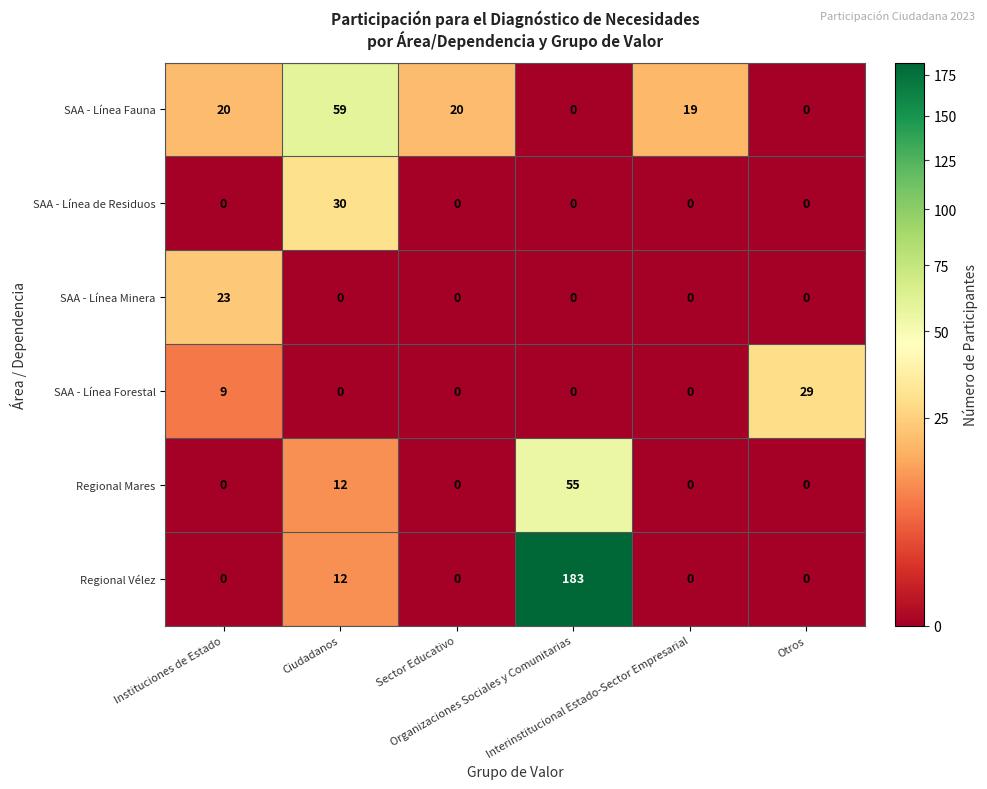

Rank the series by their maximum value, from highest to lowest.

Regional Vélez, SAA - Línea Fauna, Regional Mares, SAA - Línea de Residuos, SAA - Línea Forestal, SAA - Línea Minera